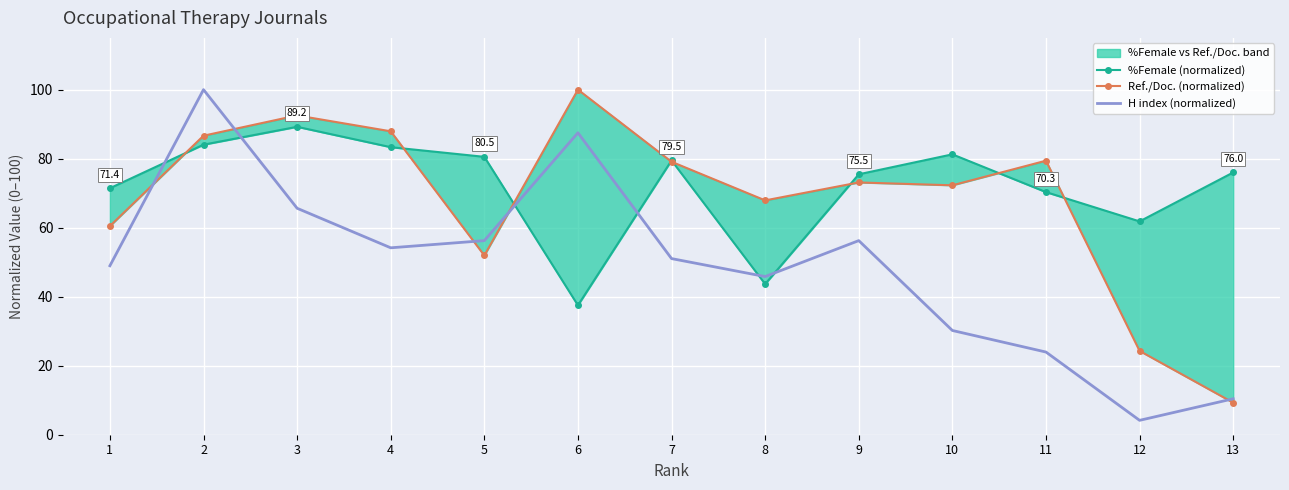

What is the spread (max minus min) of values at 4?

33.8